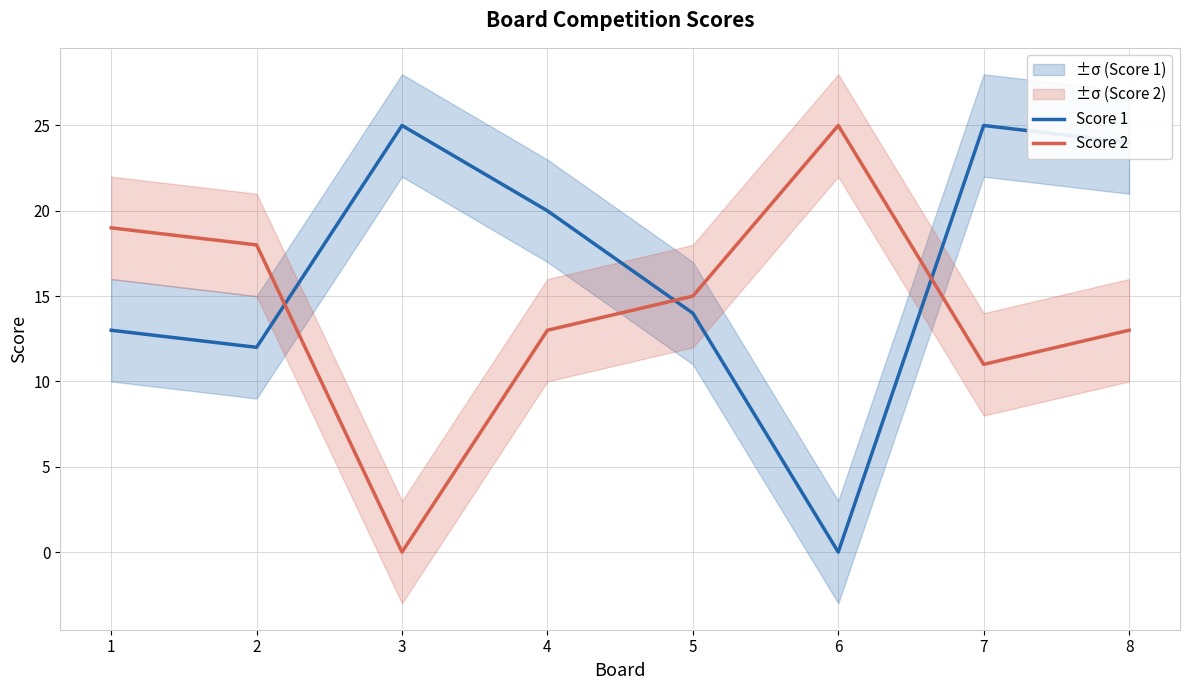

Does the chart display data point markers on the line(s)?

No